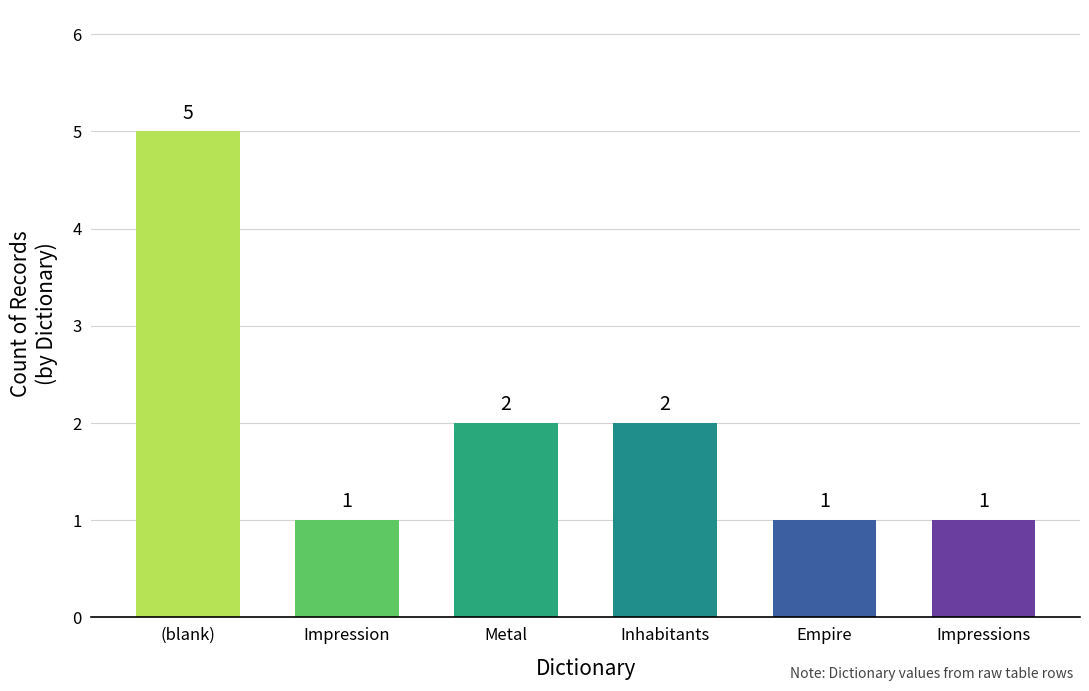

What position from the right is Inhabitants?

3